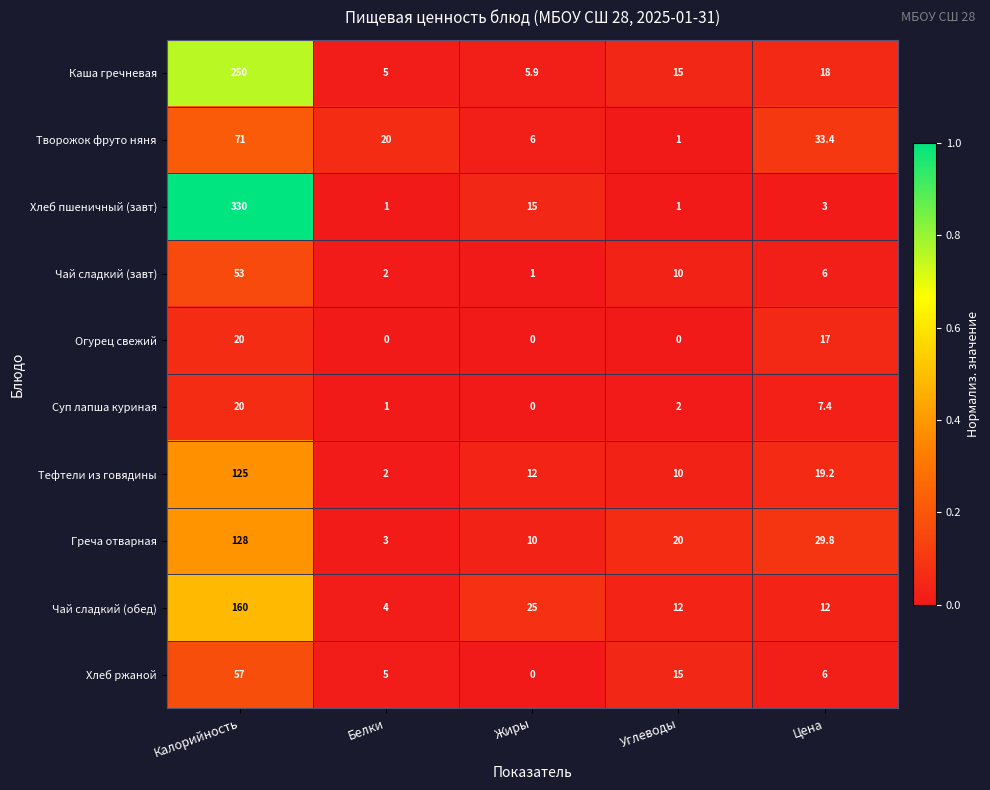

What is the difference between the second highest and minimum values in the Суп лапша куриная series?

7.4